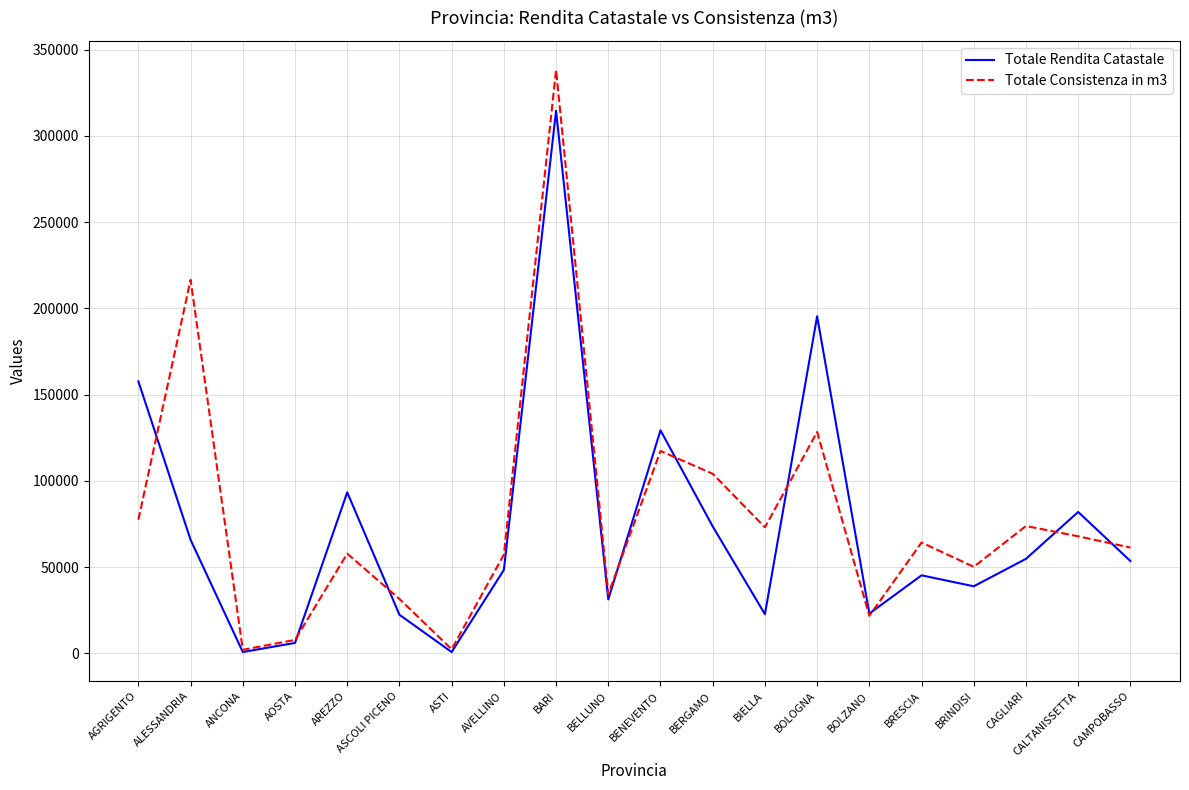

Is the value of Totale Rendita Catastale at BIELLA greater than the value of Totale Consistenza in m3 at AREZZO?

No